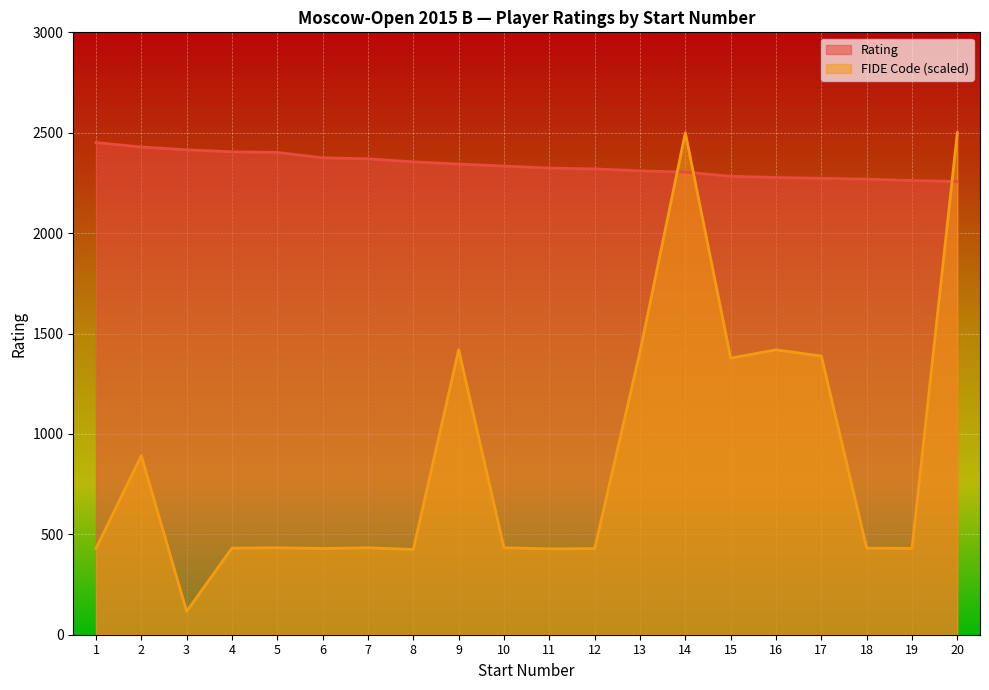

At which label is FIDE Code closest to 1308?

15